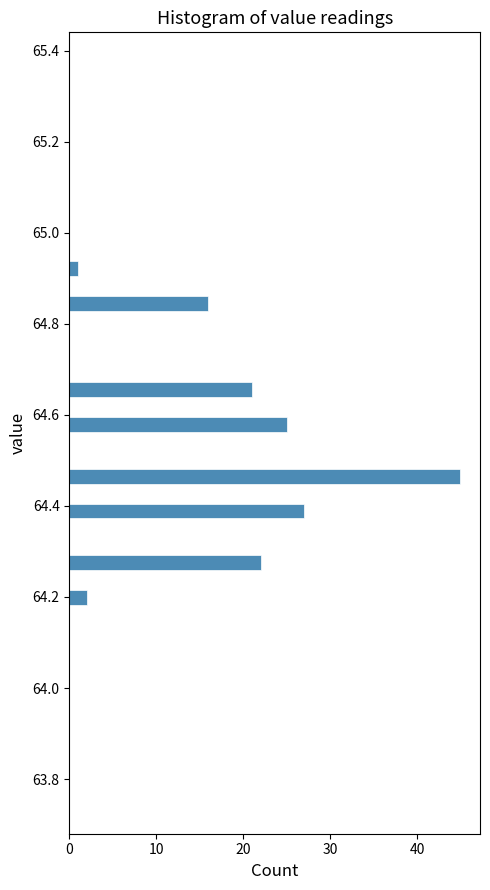

Read against the y-axis, roughly where is the centre of the longest bar?

64.46